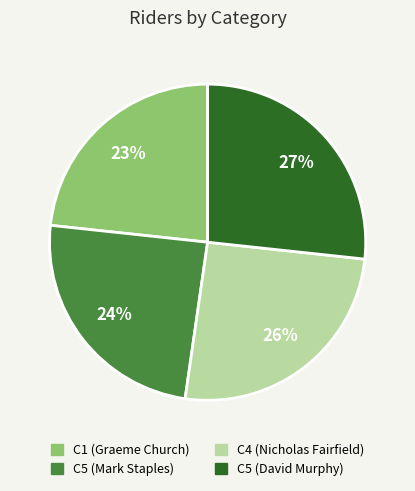

Count the number of slices in the pie.

4